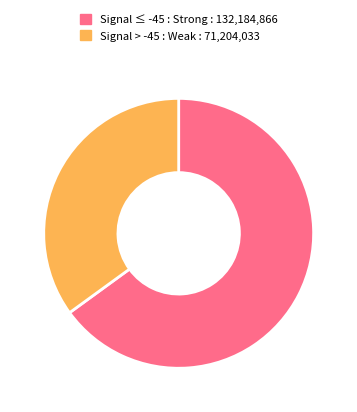

How many slices are in this pie chart?

2